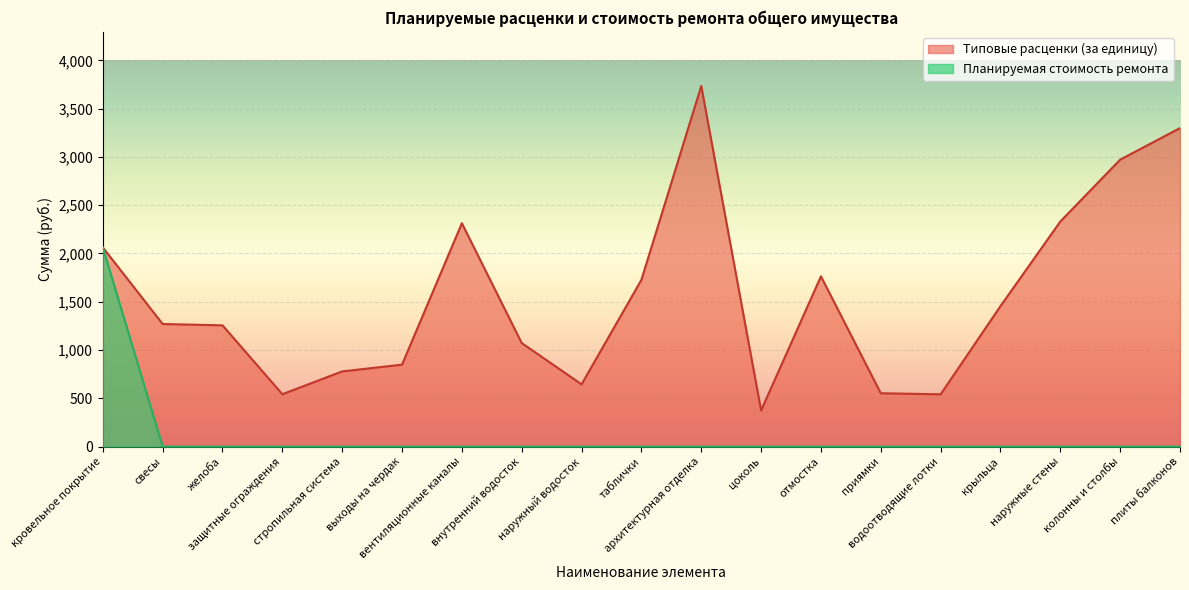

At which label does Типовые расценки (за единицу) reach its minimum?

цоколь